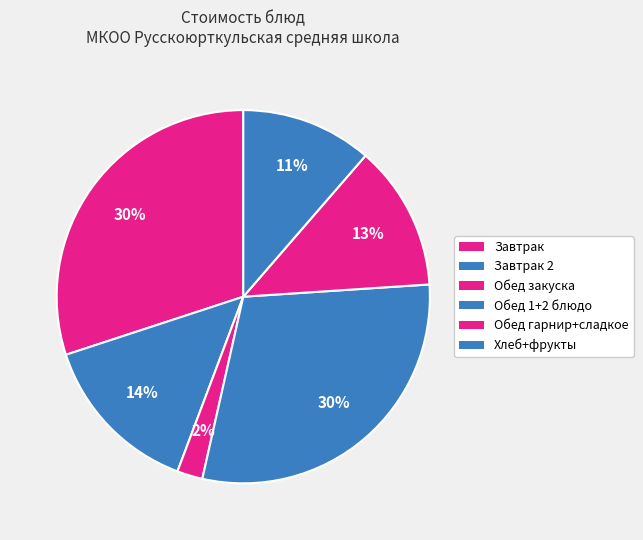

How many segments does this pie chart have?

6